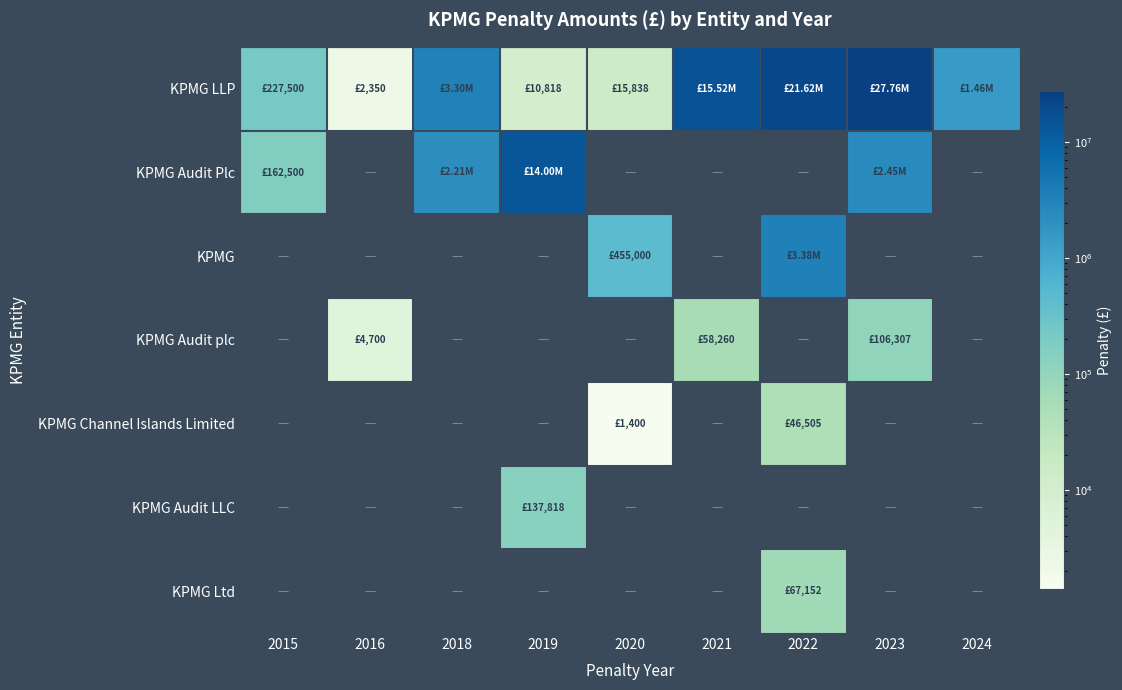

Which category has the lowest value across all series?

2016